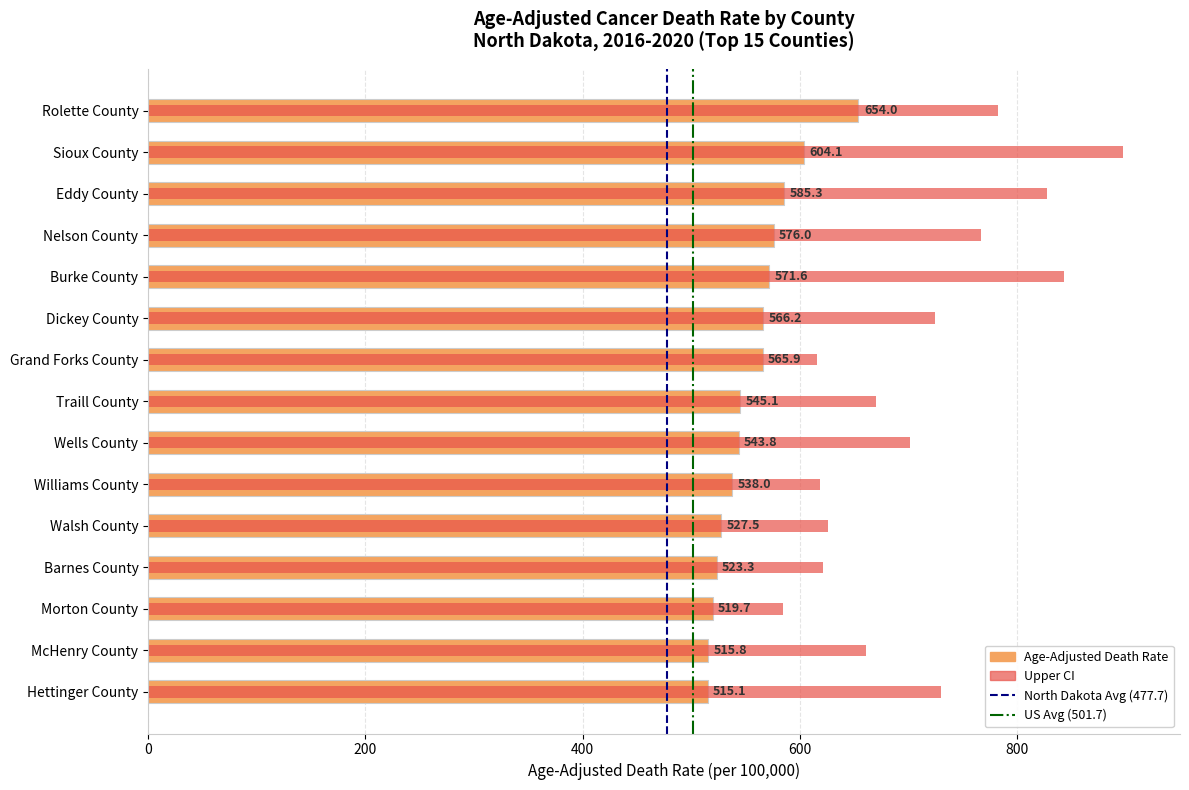

How many bars are there in each group?

2